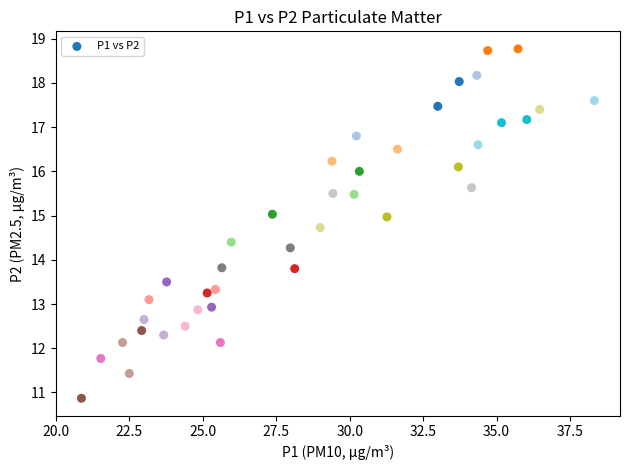

What is the range of X values (max minus min)?

17.5